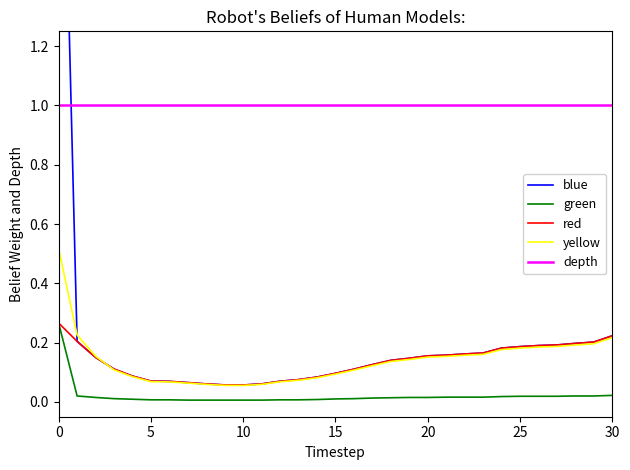

What is the value of the blue point at the 13th from the left?

0.1